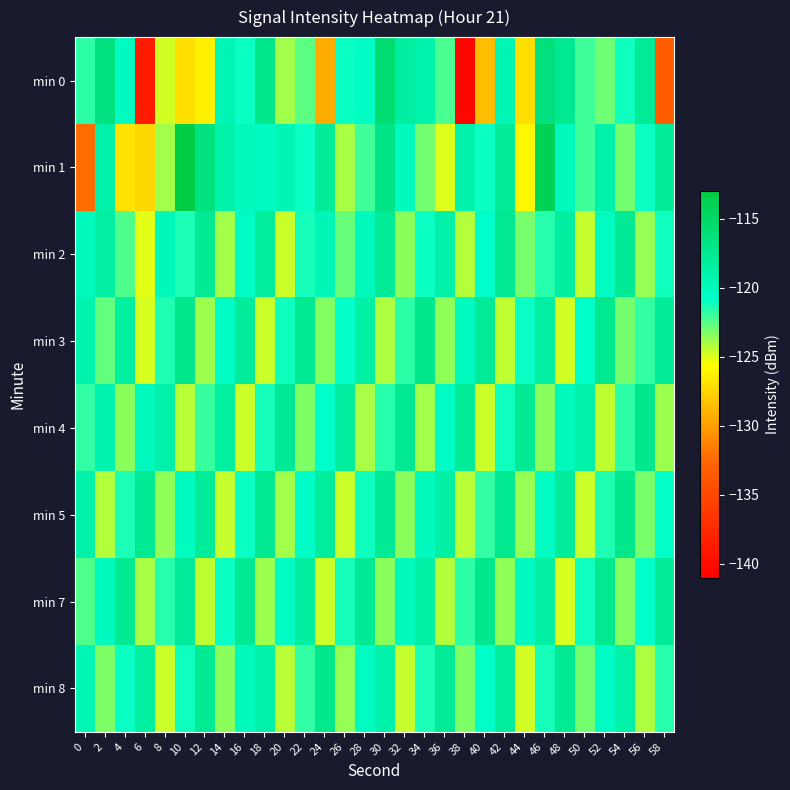

How many distinct data groups are displayed?

8